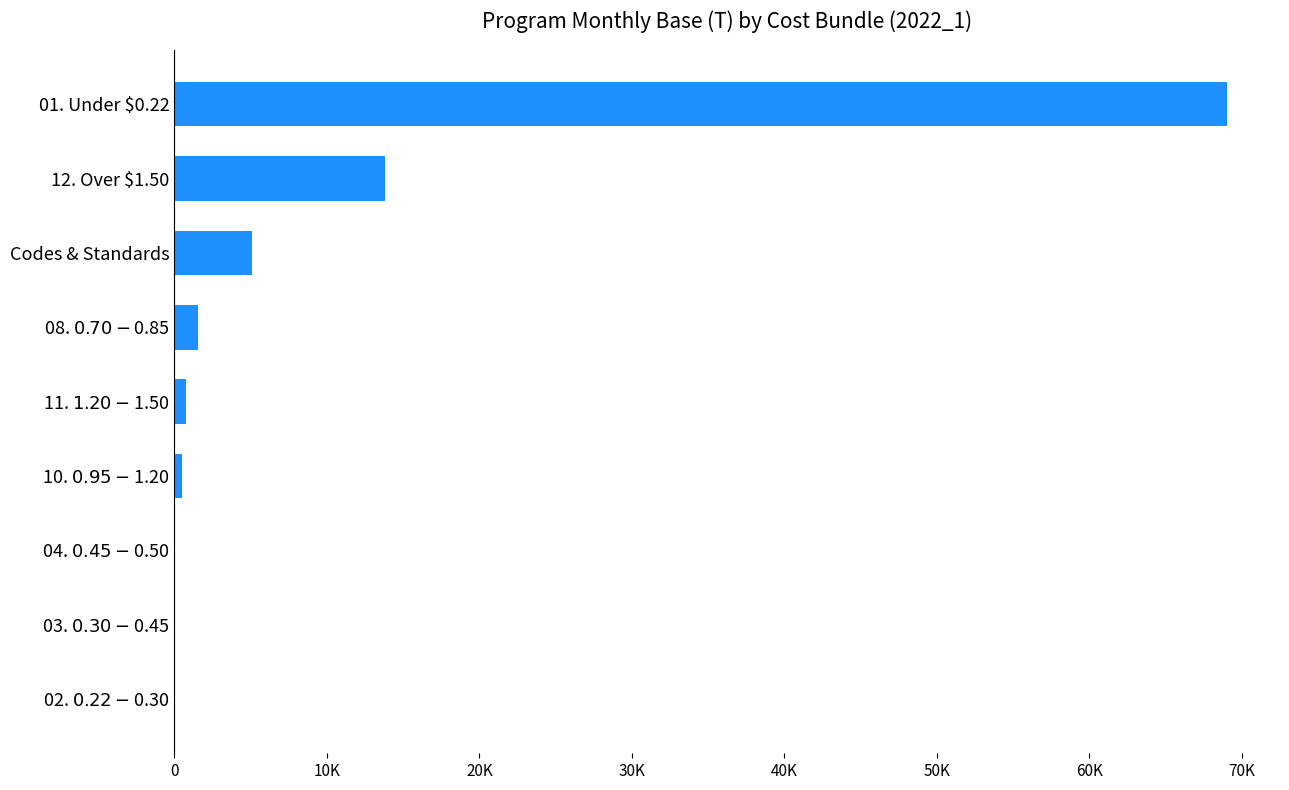

Where is the data nearest to the value 34530?

12. Over $1.50